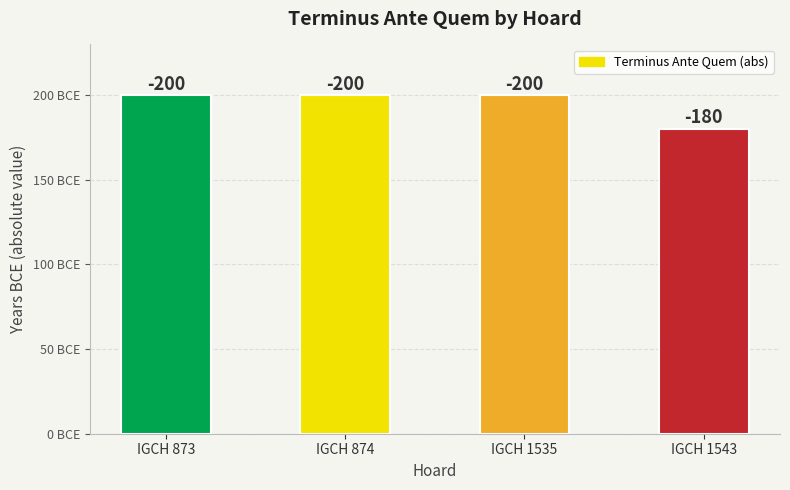

Rank the categories by value from highest to lowest.

IGCH 873, IGCH 874, IGCH 1535, IGCH 1543